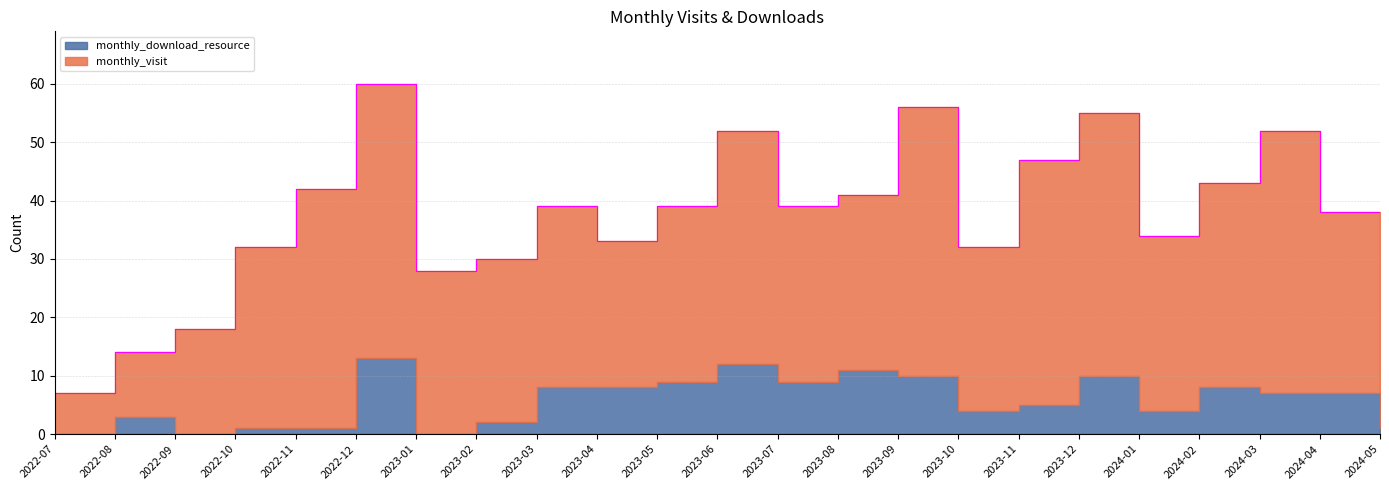

Between 2023-02 and 2023-03, which is larger?

2023-03